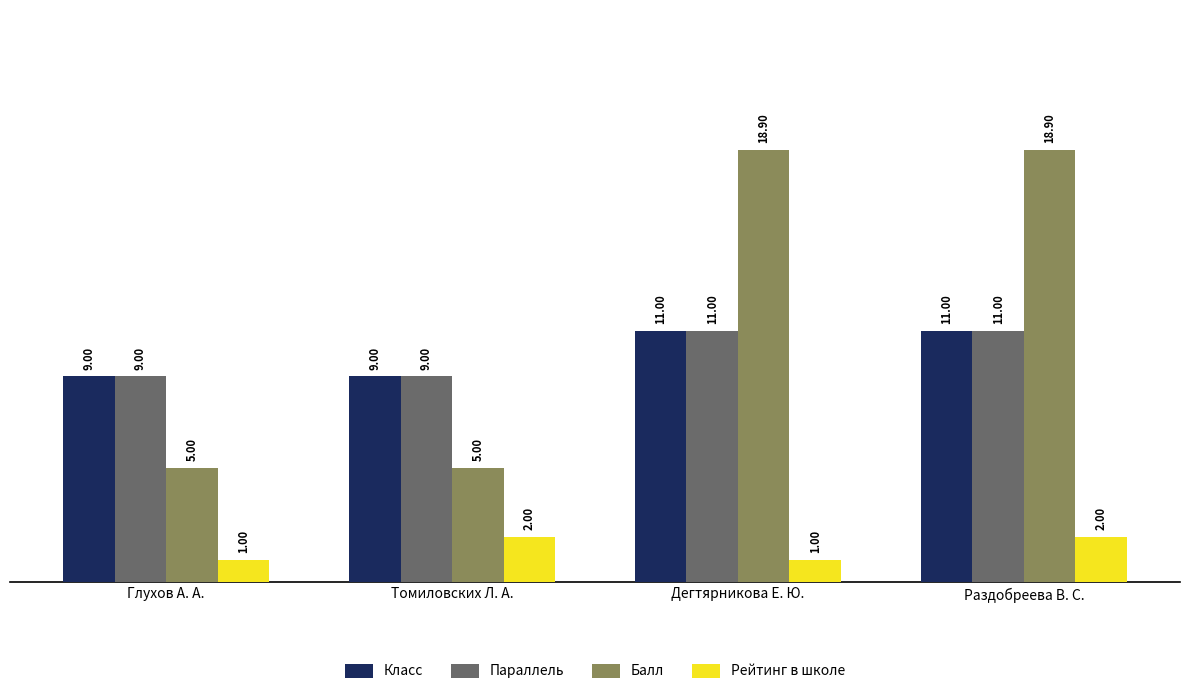

At which label does Балл first exceed 18?

Дегтярникова Е. Ю.